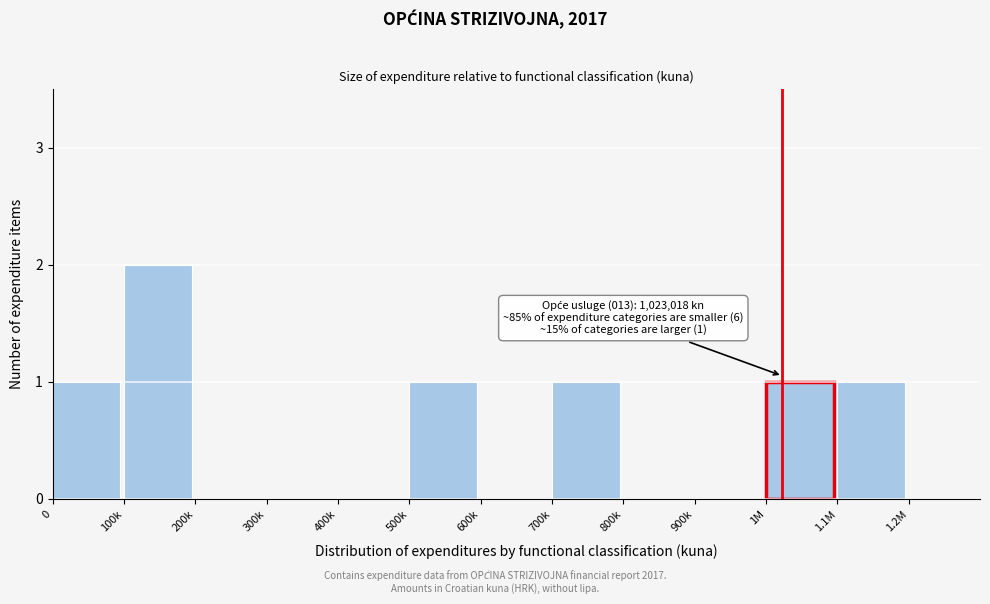

Reading left to right, transcribe all the data shown in this chart.

0=1	100k=2	200k=0	300k=0	400k=0	500k=1	600k=0	700k=1	800k=0	900k=0	1M=1	1.1M=1	1.2M=0